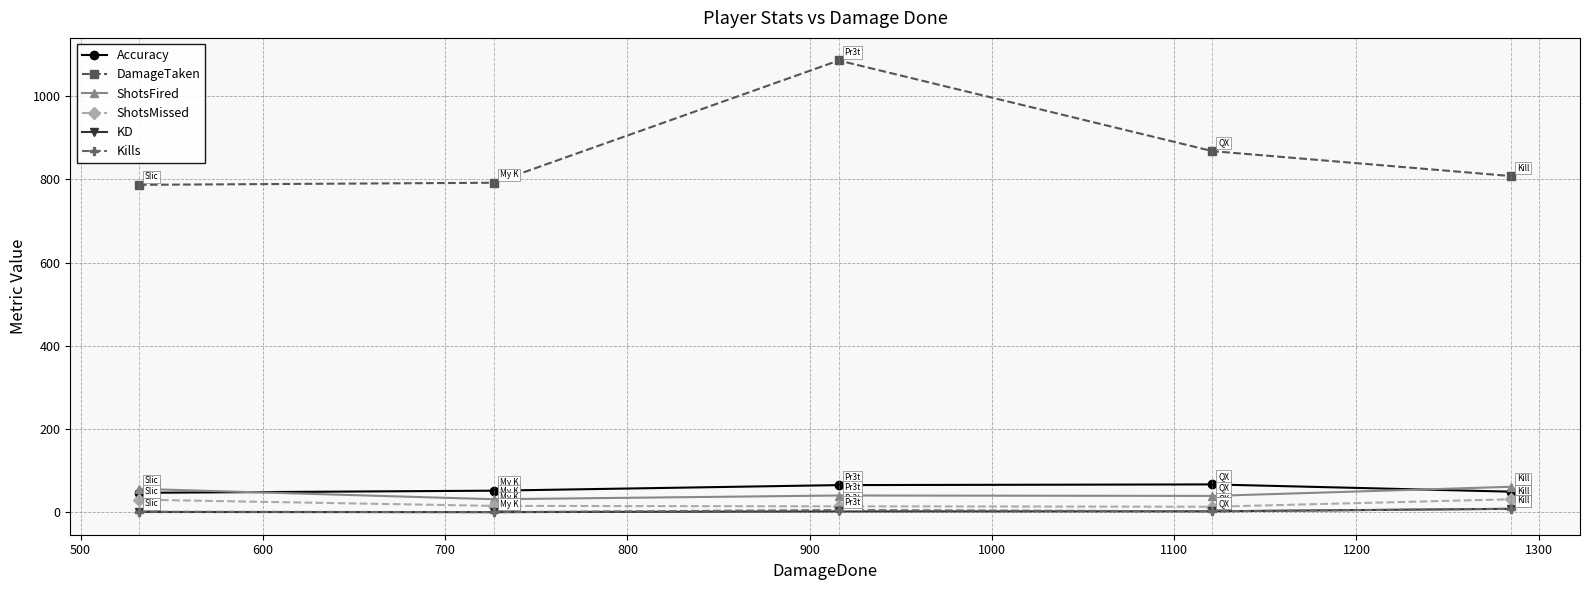

True or false: DamageTaken and ShotsMissed intersect in this chart.

False